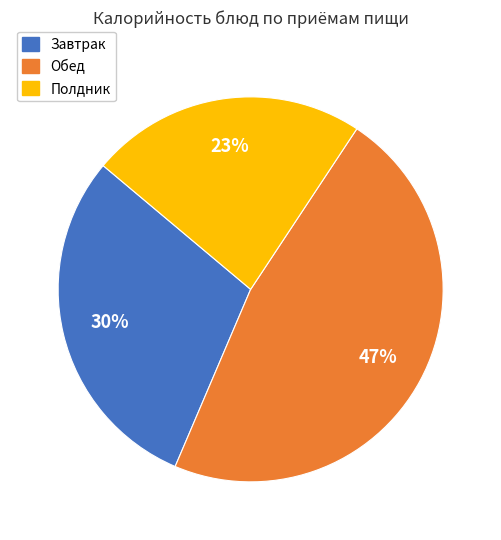

To the nearest percent, what is the average slice percentage?

33%